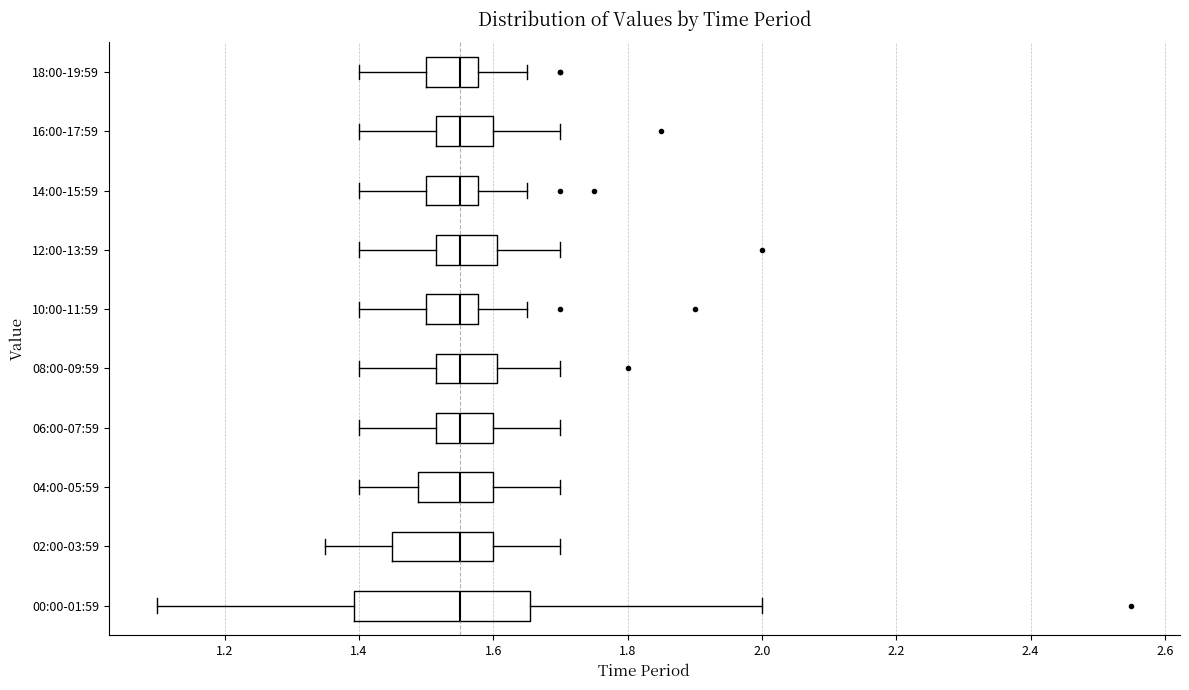

Where does the median line of the box for 04:00-05:59 sit on the x-axis? The values are not printed on the chart, so give them approximately, as read against the axis.

1.56